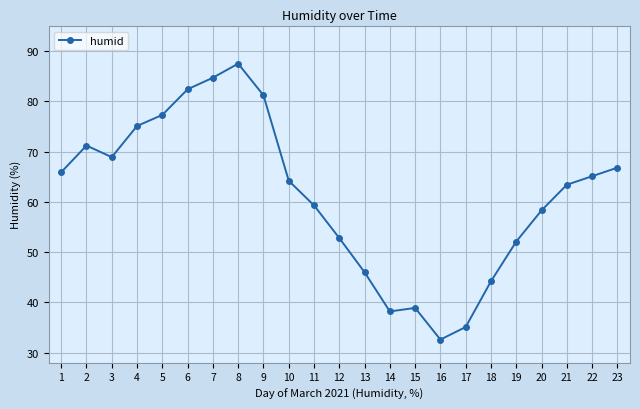

What is the average value?

61.4